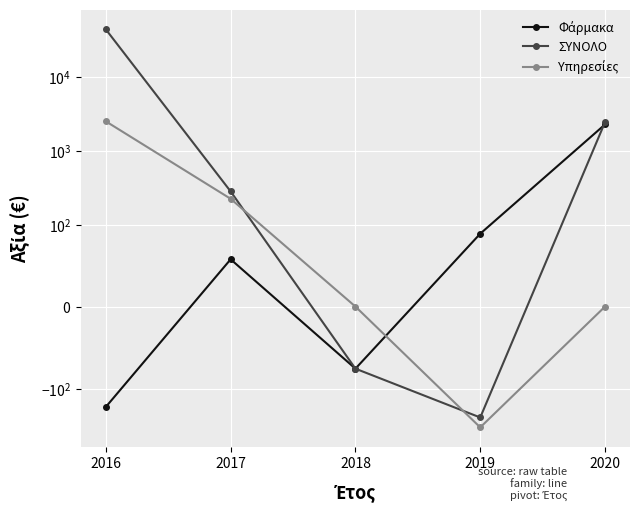

Where is the first local minimum for Φάρμακα?

2018